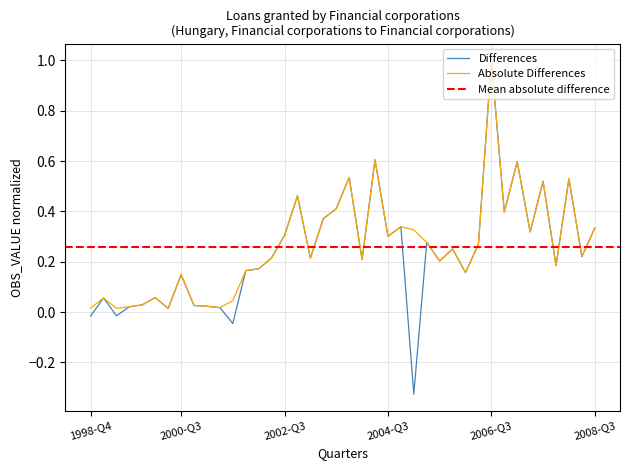

How many points are lower than both their immediate neighbors (excluding endpoints)?

13